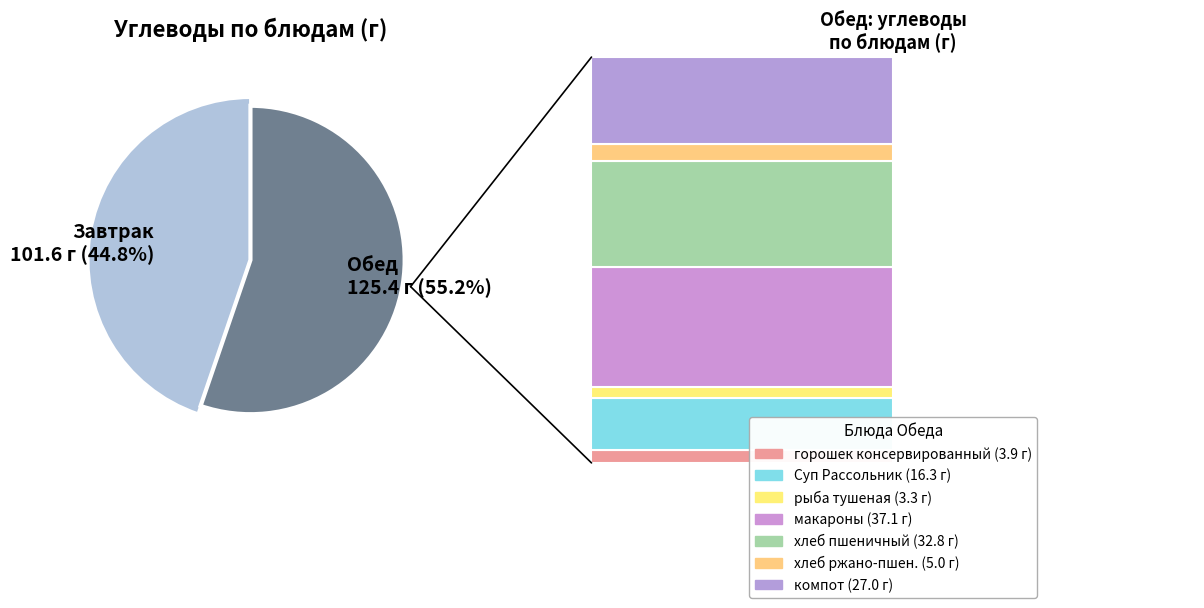

To the nearest percent, what is the combined percentage of макароны and хлеб пшеничный?

31%